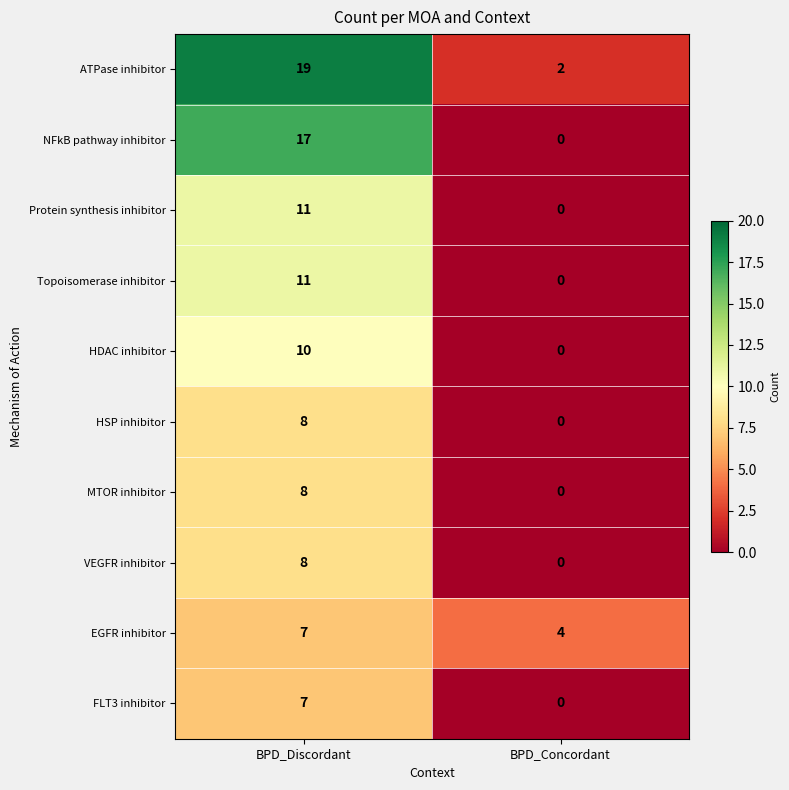

At how many categories does at least one series exceed 1?

2